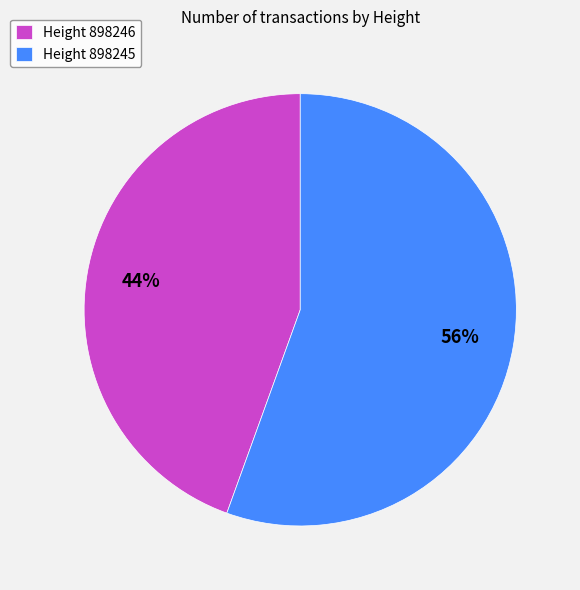

To the nearest percent, what percentage of the pie is Height 898246?

44%